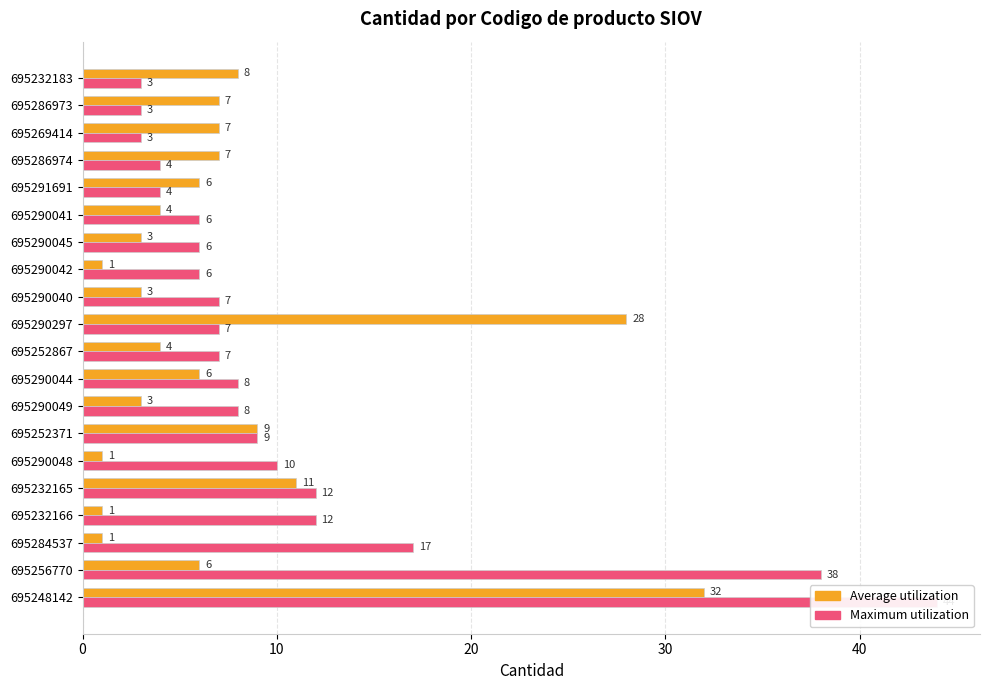

How many bars are there in total?

40